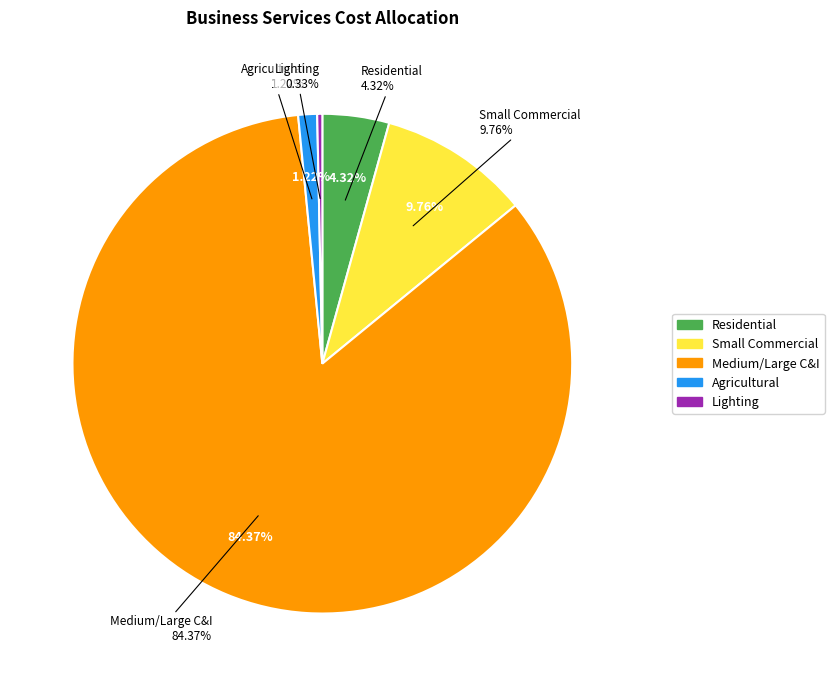

The Agricultural slice represents 14% of the pie. True or false?

False